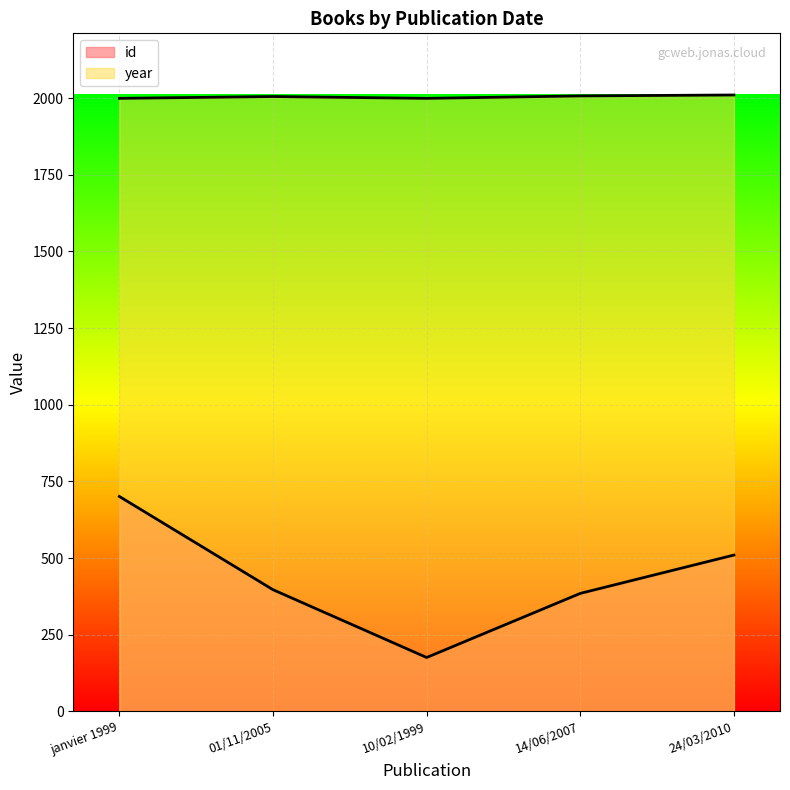

True or false: id and year cross at least once.

False